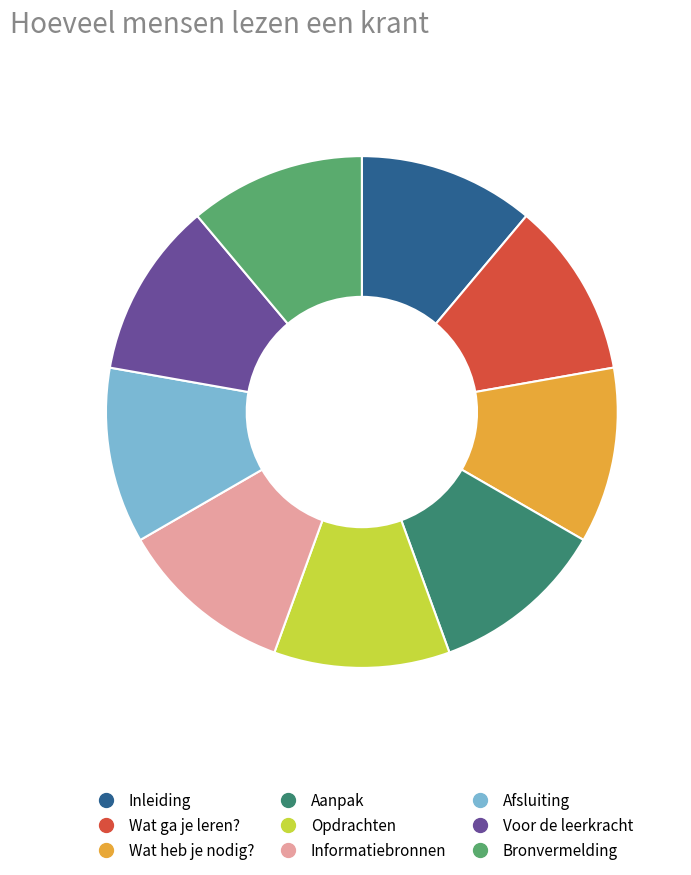

Is the sum of Opdrachten and Aanpak greater than half?

No